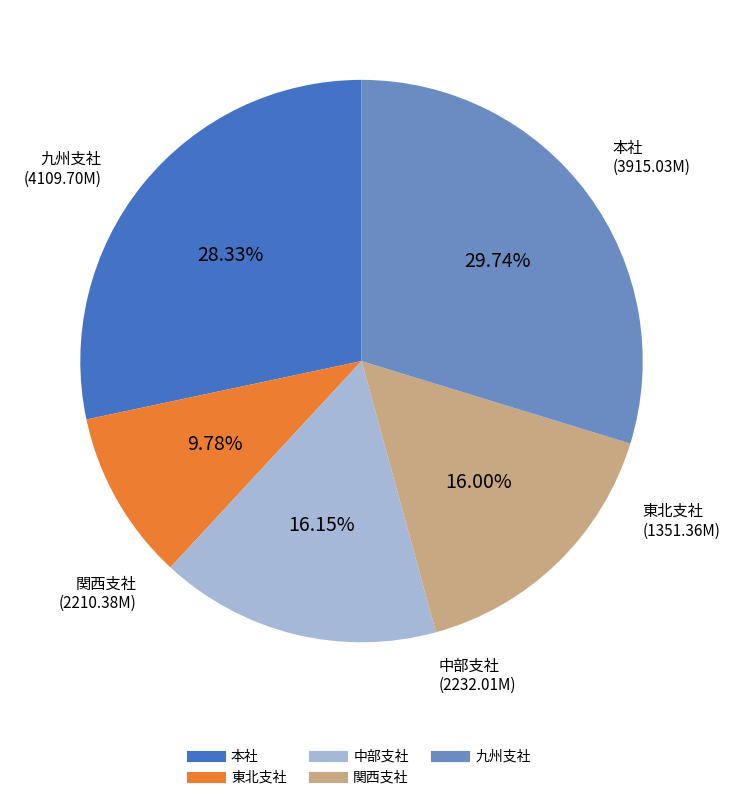

What is the largest slice in the pie chart?

九州支社